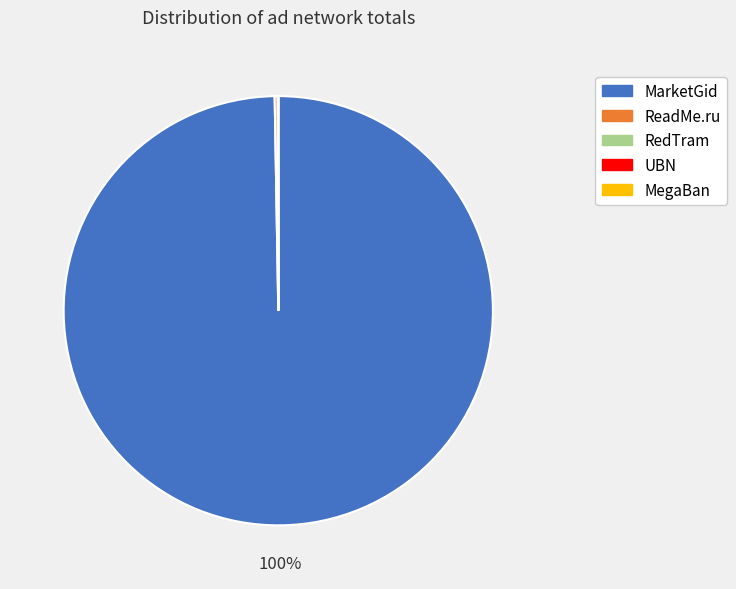

To the nearest percent, what percentage of the pie is MarketGid?

100%